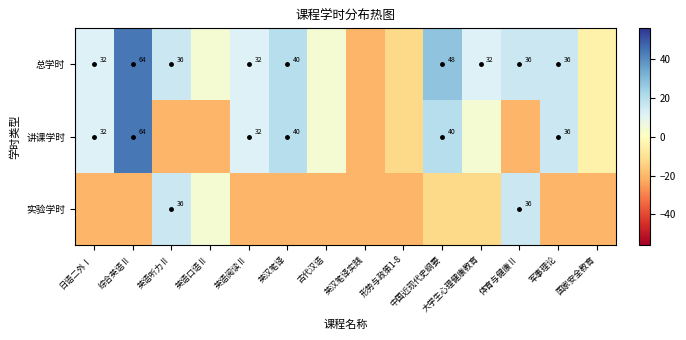

Between 英汉笔译 and 综合英语Ⅱ, which is larger?

综合英语Ⅱ